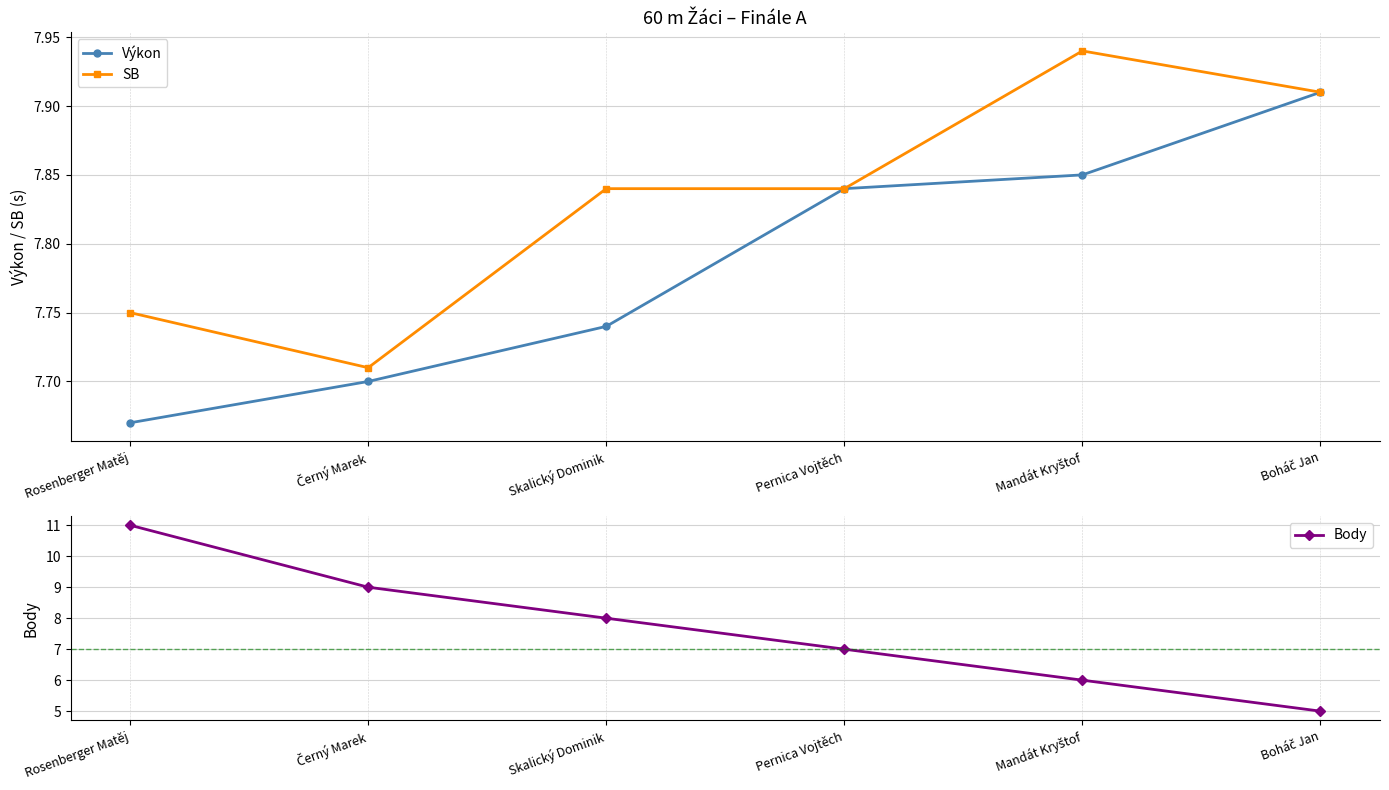

Does the chart have visible grid lines?

Yes